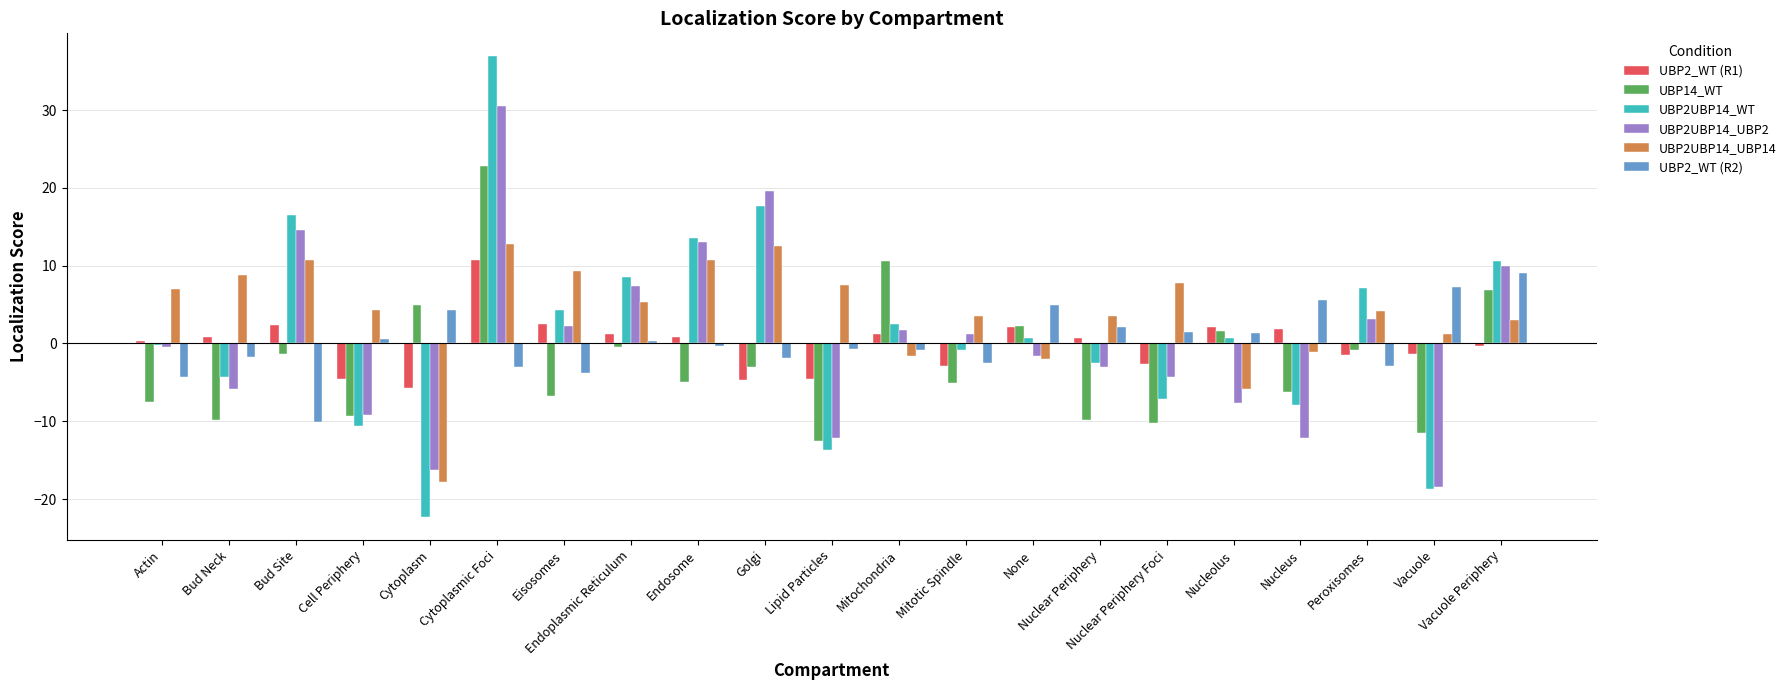

Is it true that UBP2_WT (R1) equals 10.7 at Cytoplasmic Foci?

True